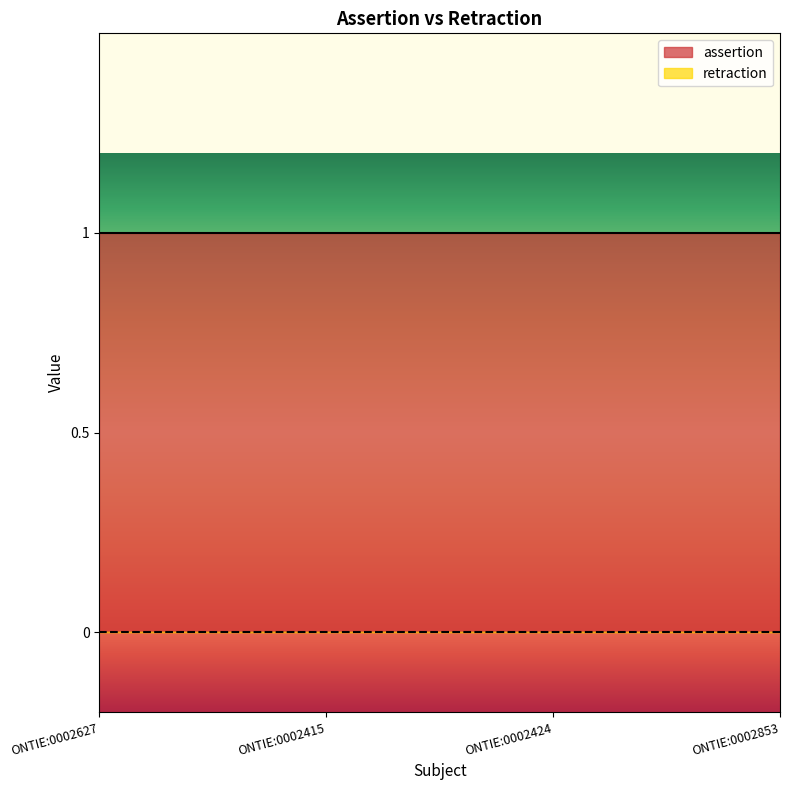

What is the maximum value shown in the chart?

1